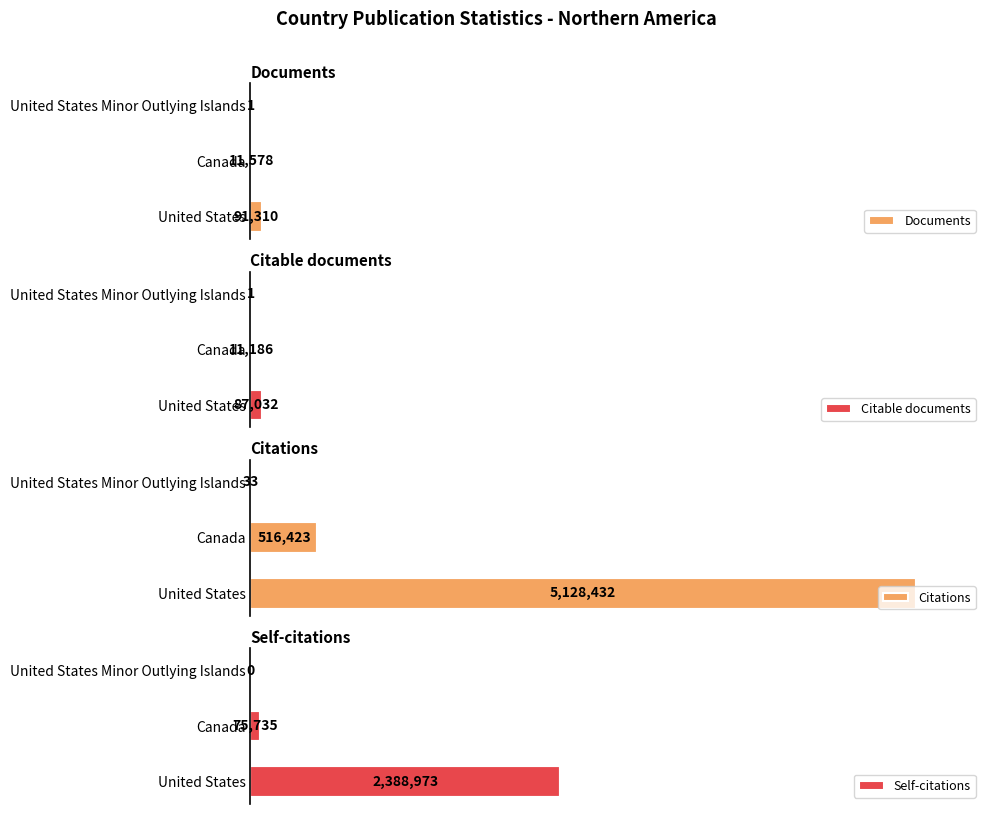

What is the difference between the maximum and second lowest values in the Citable documents series?

75846